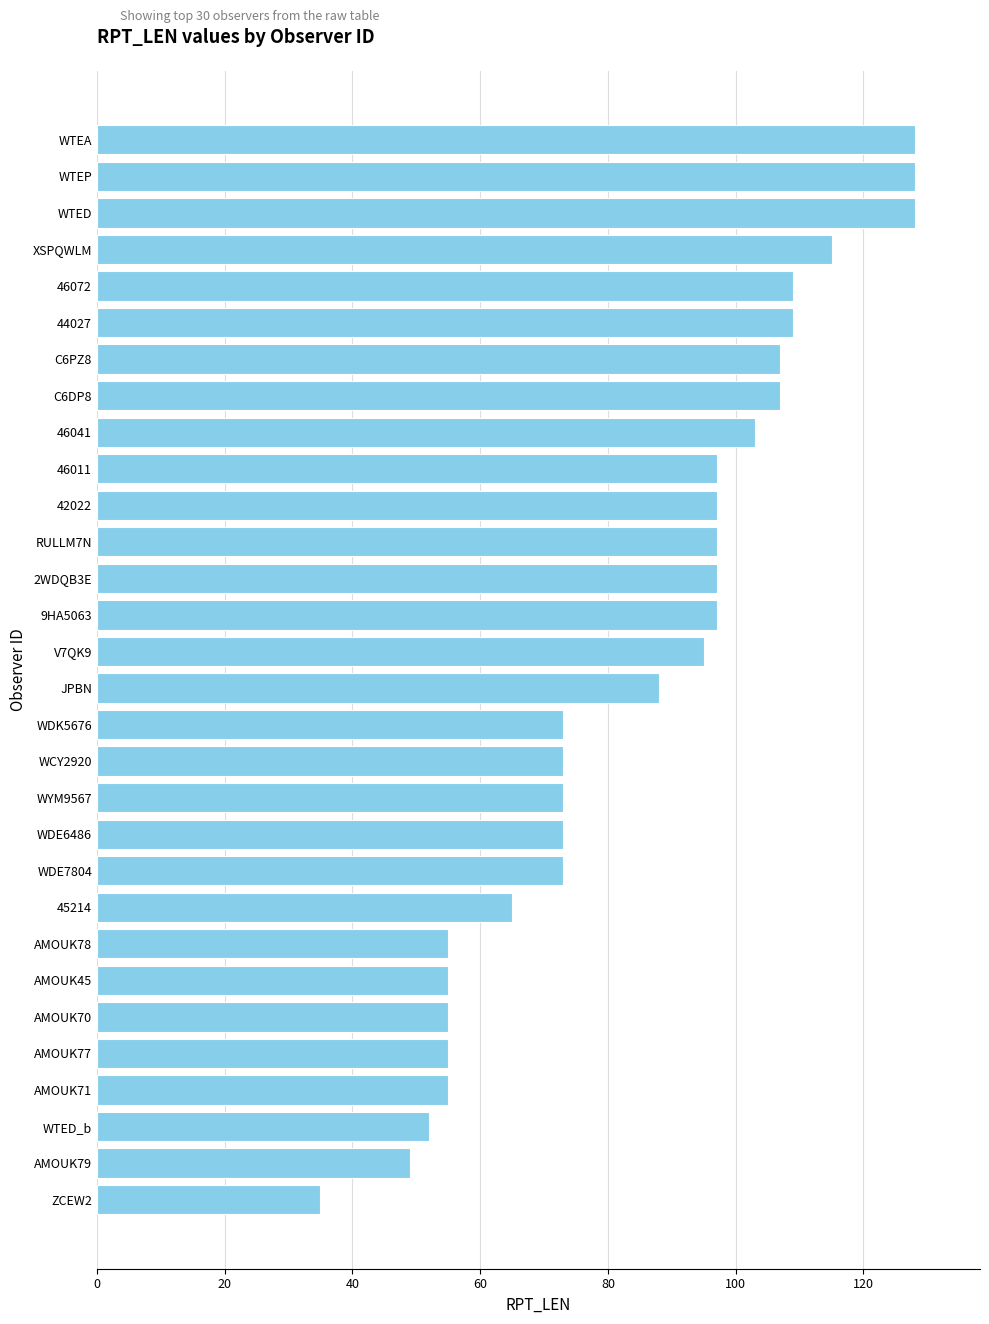

Are the bars grouped side by side (vs. stacked)?

No